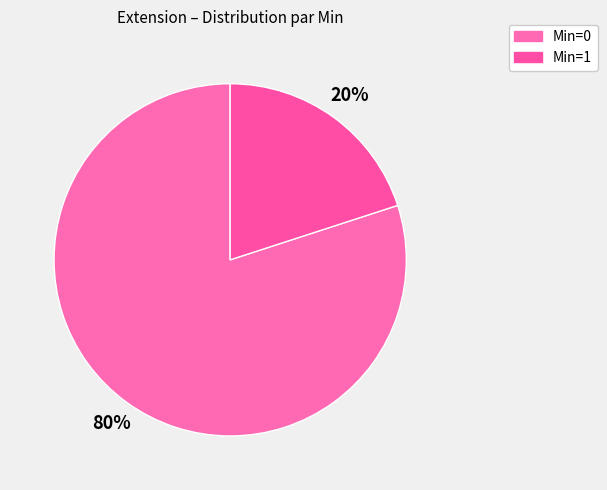

How many slices are in this pie chart?

2